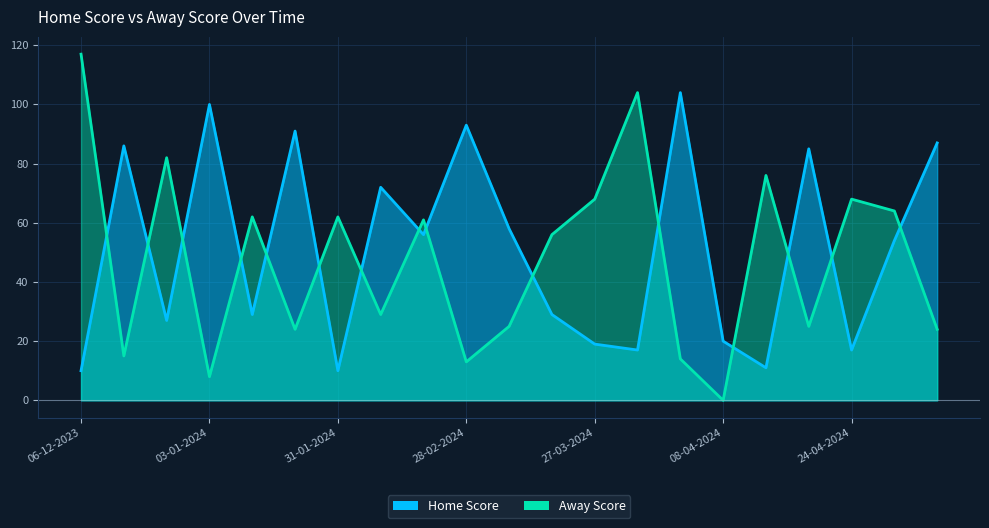

The value of Away Score at 03-01-2024 is 5. True or false?

False